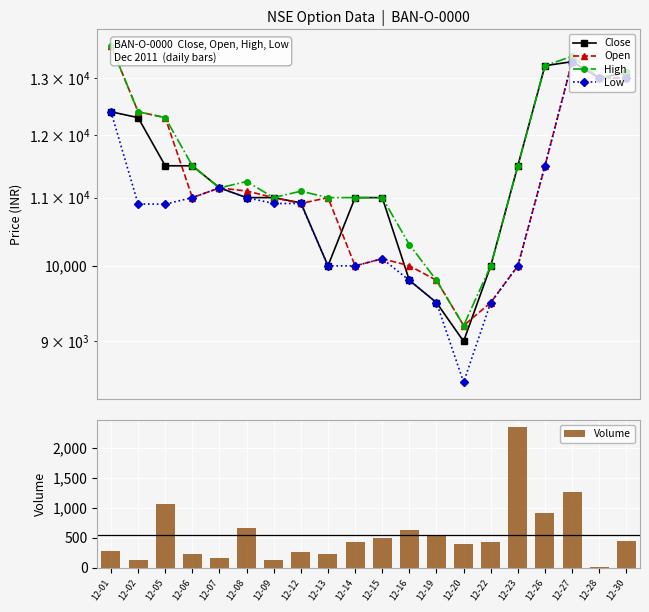

At which label does Volume reach its minimum?

12-28